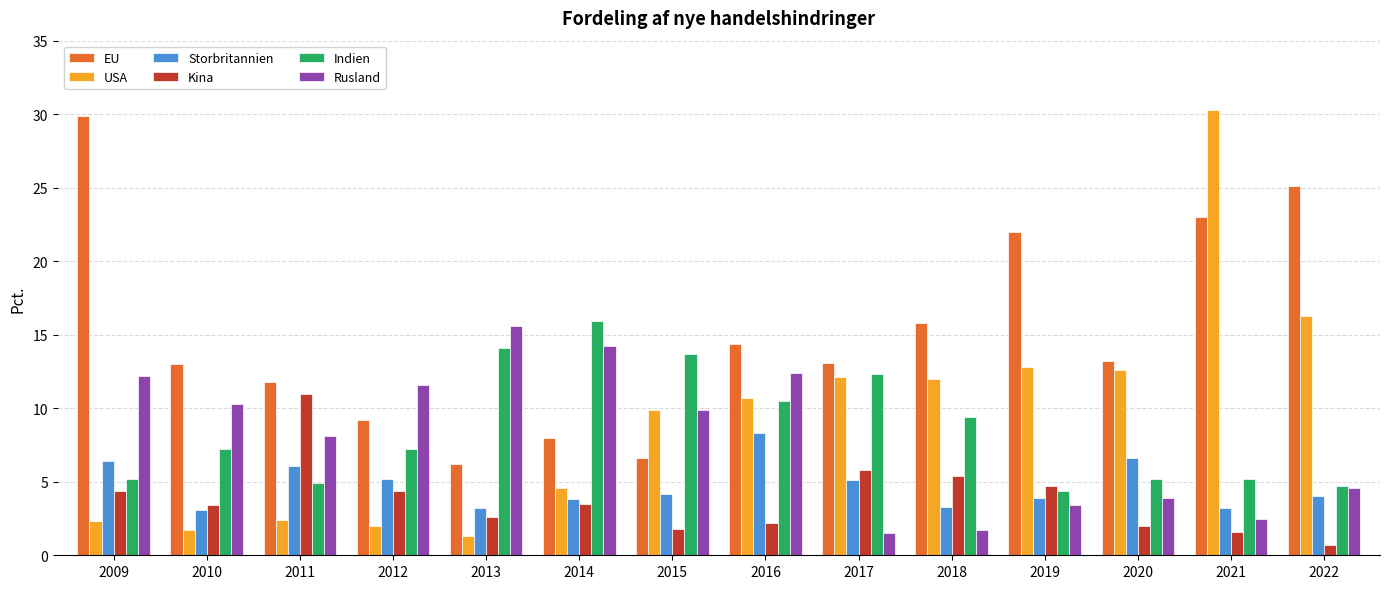

Which series has the widest spread of values?

USA